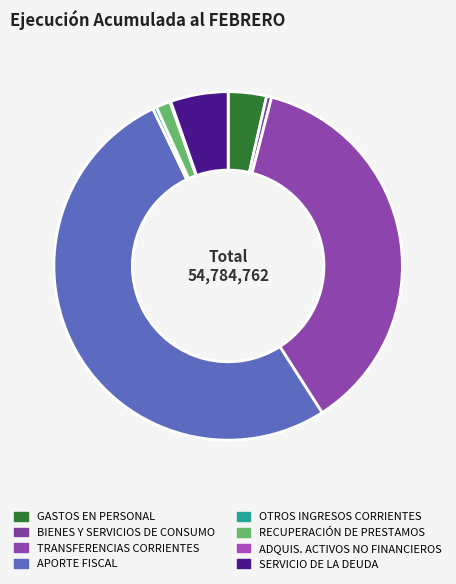

How much of the chart is everything except RECUPERACIÓN DE PRESTAMOS?

98.7%